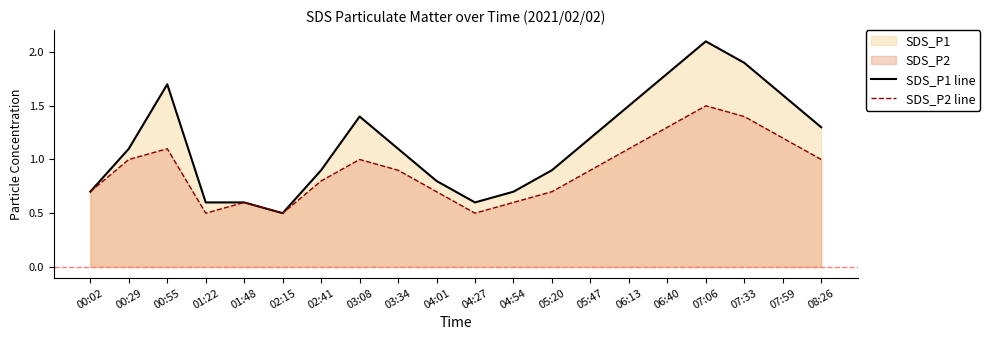

Rank the series at 05:47 from highest to lowest value.

SDS_P1 line, SDS_P2 line